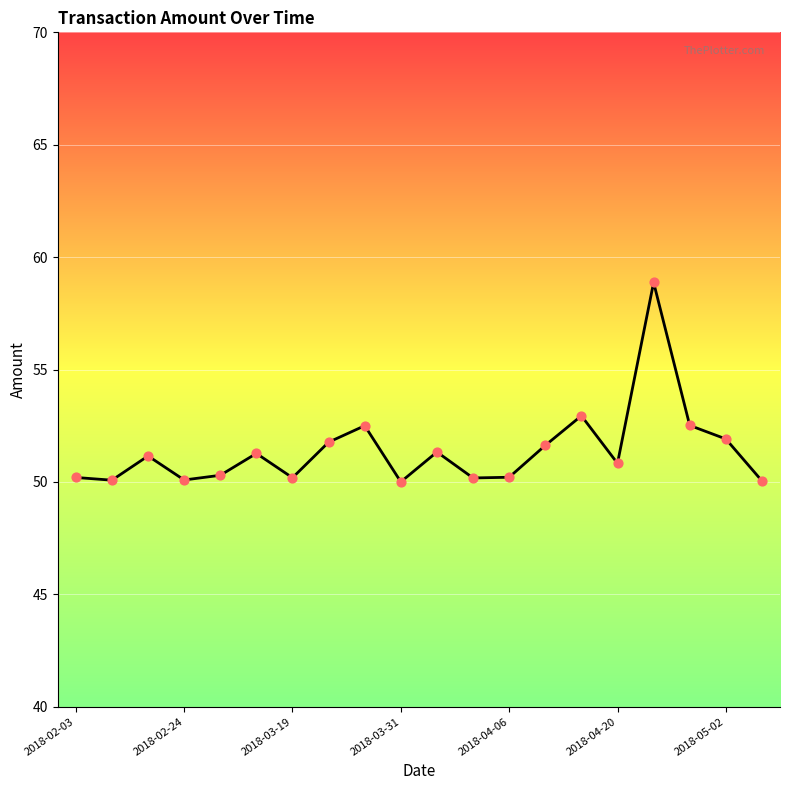

What is the difference between the maximum and minimum values?

8.9